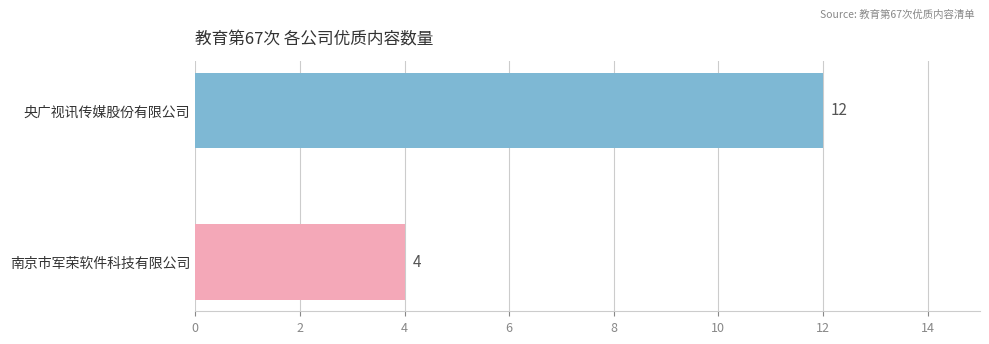

The value at 南京市军荣软件科技有限公司 is 4. True or false?

True